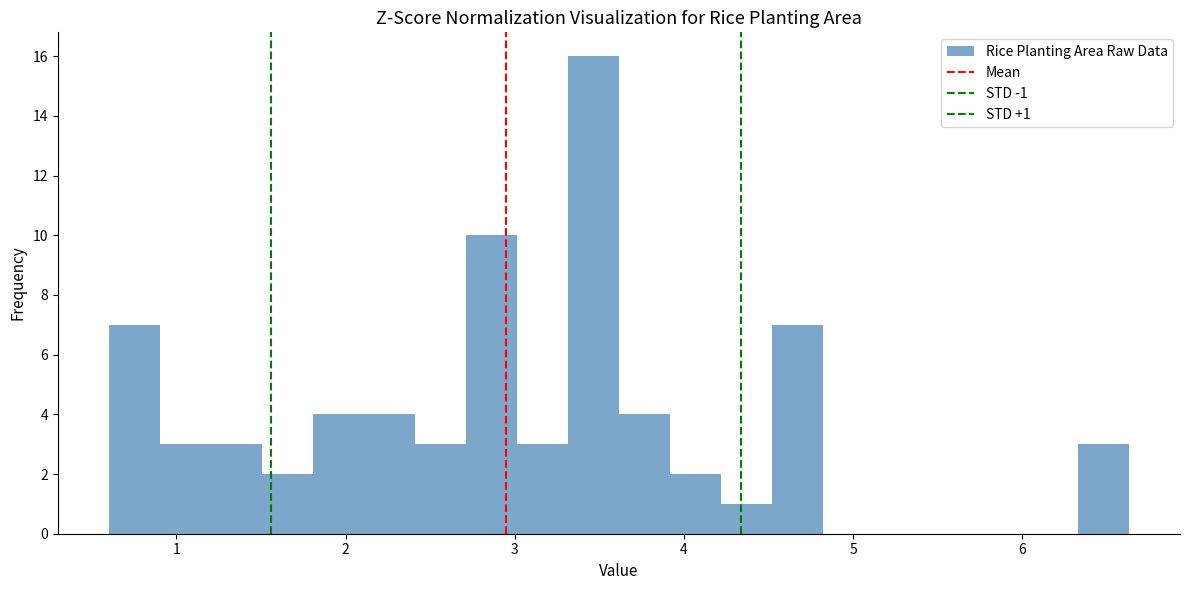

Around what value on the x-axis is the tallest bar? Give the approximate position of its centre, as read against the axis.

3.5